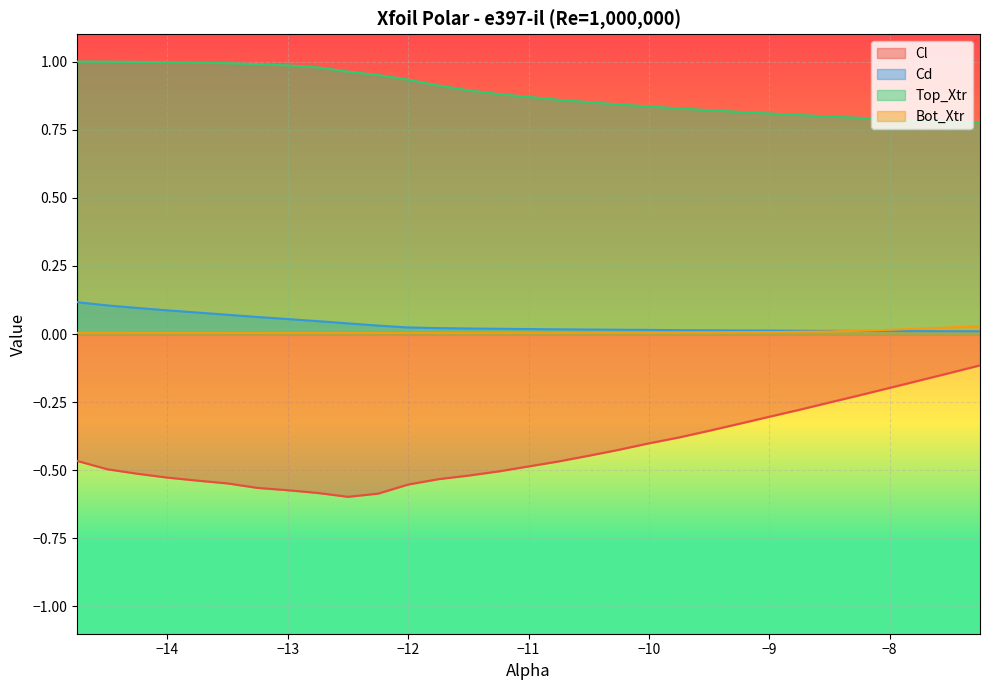

Which series has the widest spread of values?

Cl